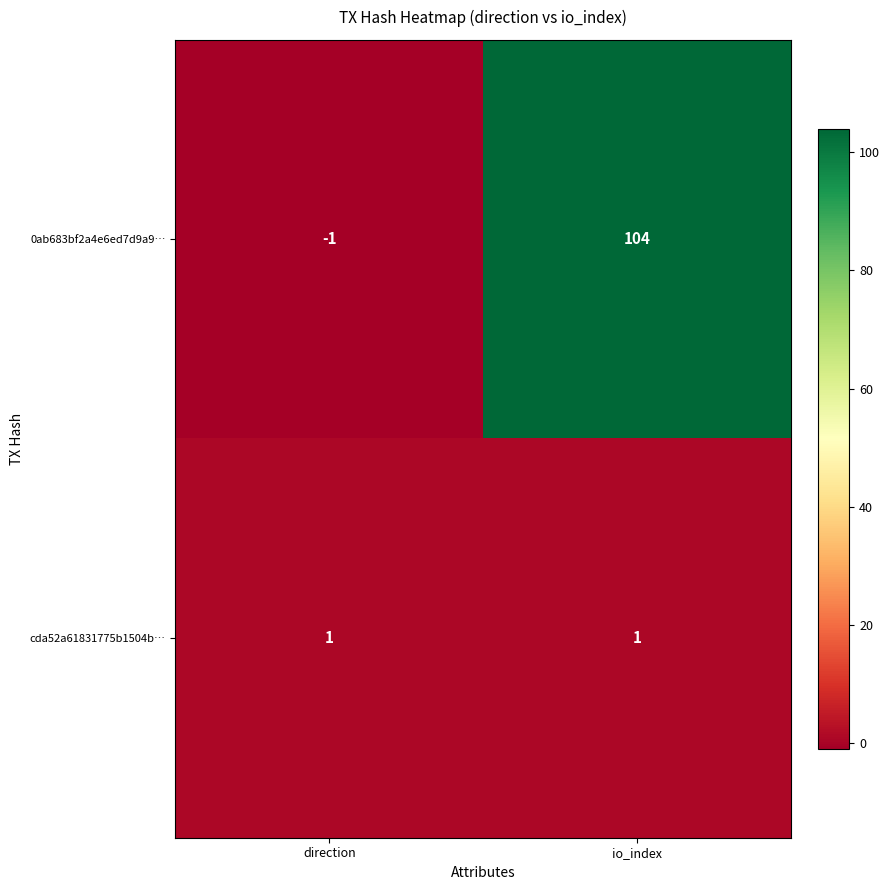

True or false: 0ab683bf2a4e6ed7d9a9… has a value of -1 at direction.

True